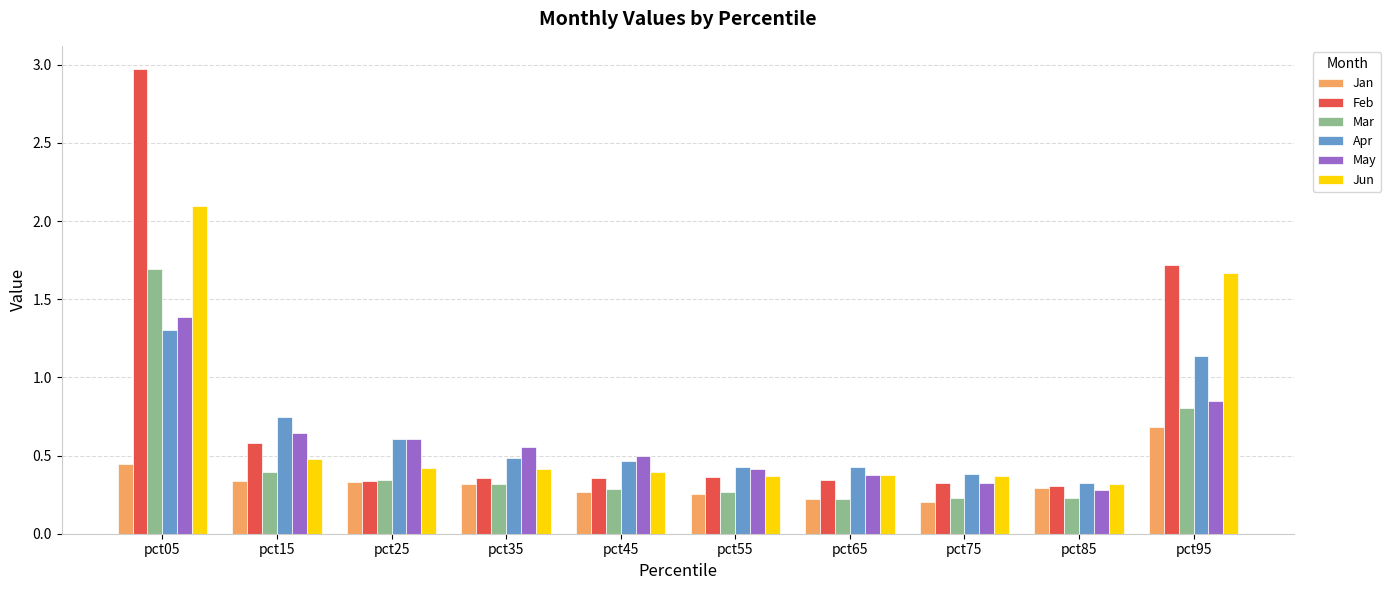

What is the maximum value shown in the chart?

3.0